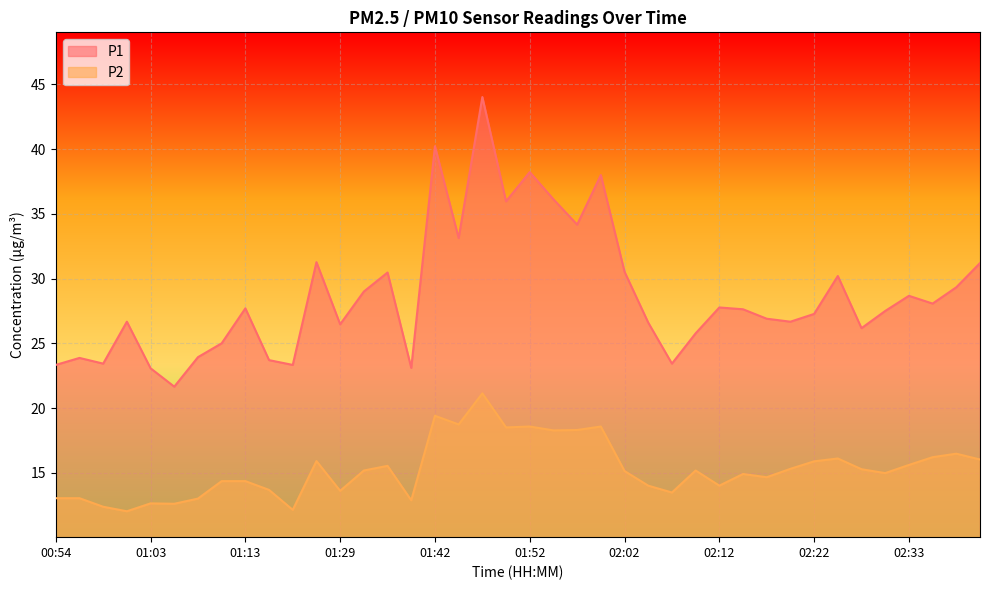

True or false: P1 has more than 1 interior local peaks.

True